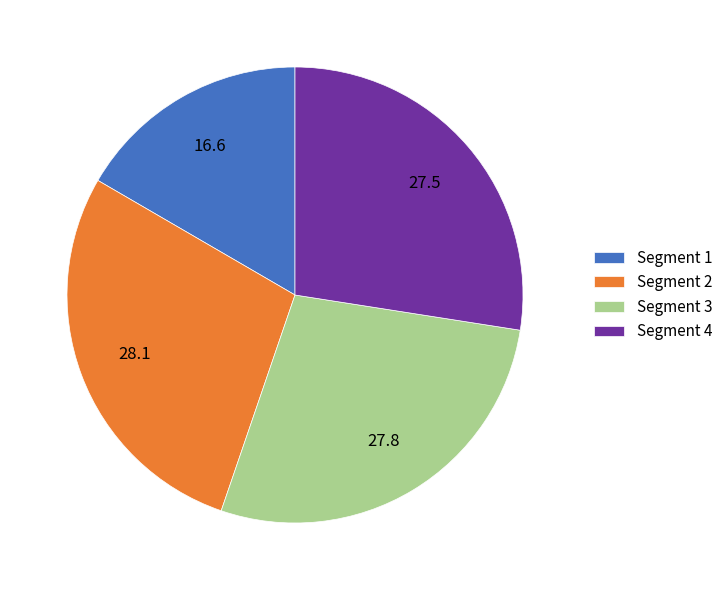

Between Segment 1 and Segment 4, which is larger?

Segment 4